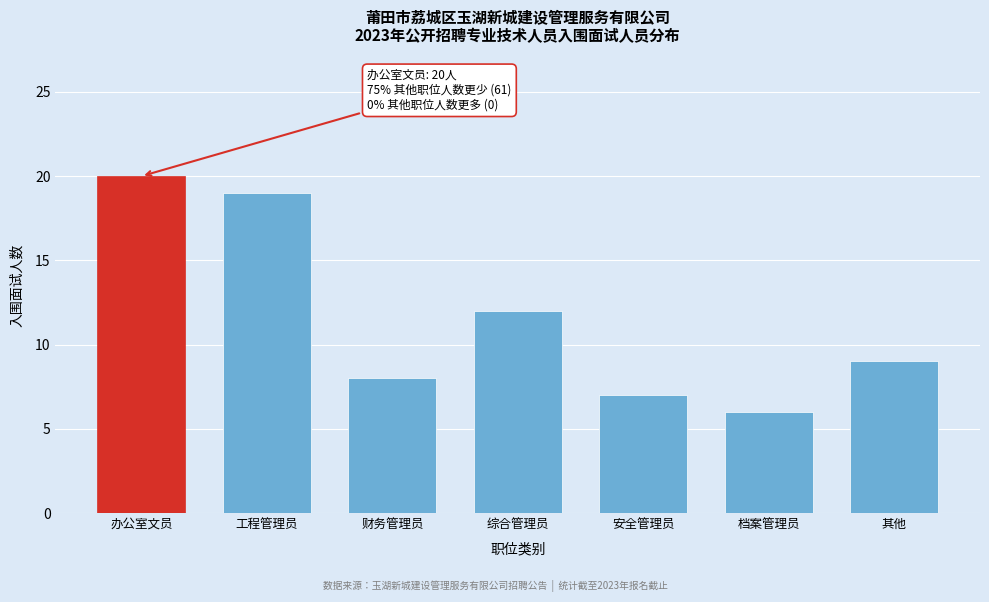

Reading left to right, list all the values displayed in this chart.

办公室文员=20	工程管理员=19	财务管理员=8	综合管理员=12	安全管理员=7	档案管理员=6	其他=9